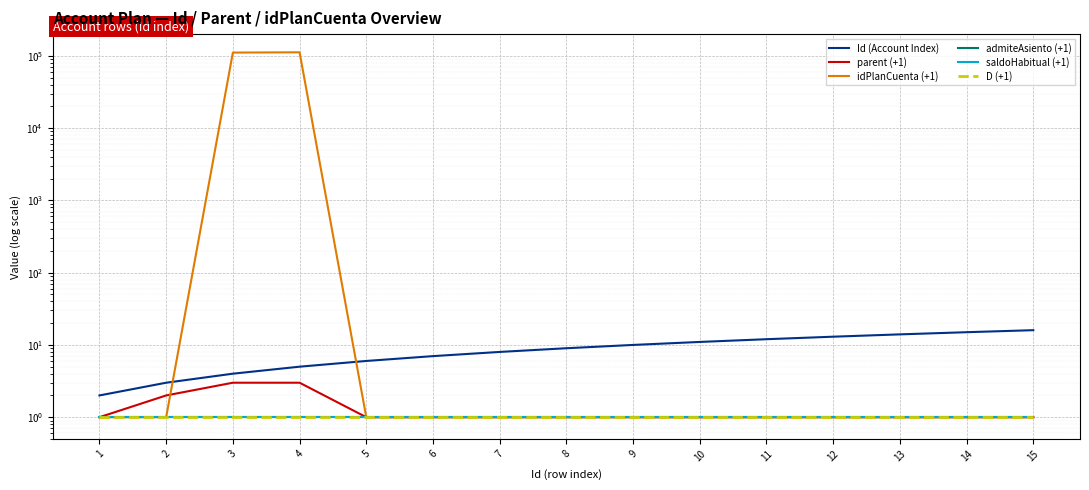

What is the approximate value of D (+1) at 8?

1